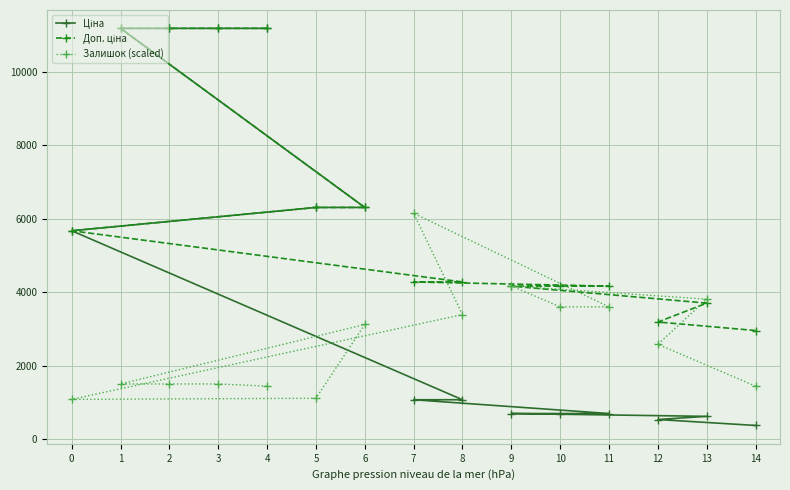

What is the value of the Залишок (scaled) point at the 10th from the left?

4170.0